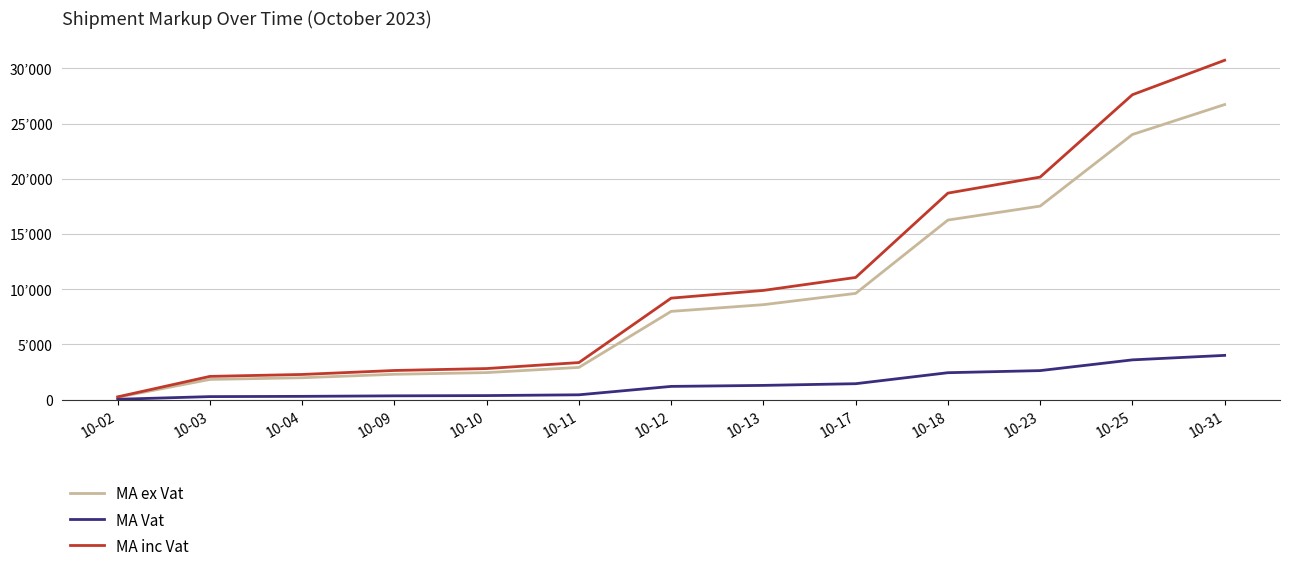

What is the value of the MA Vat point at the 4th from the left?

344.5